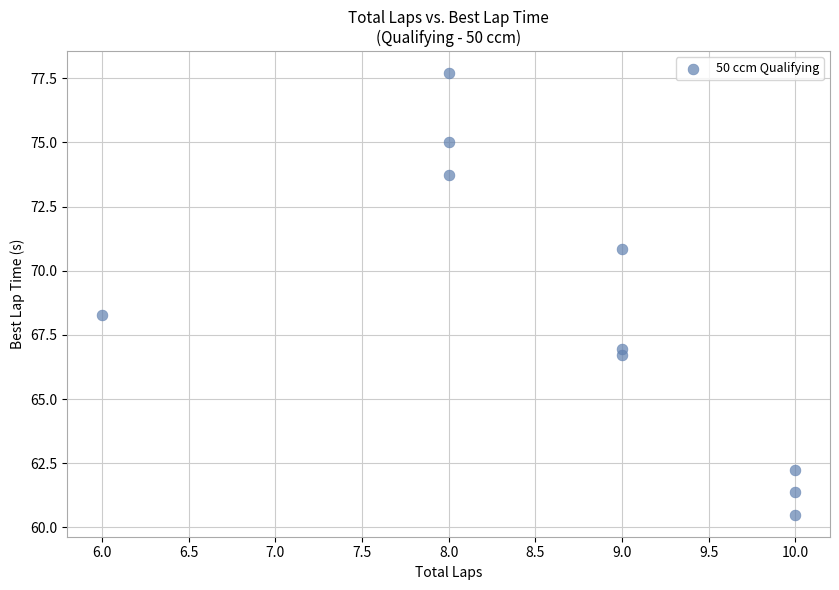

What is the range of Y values (max minus min)?

17.2